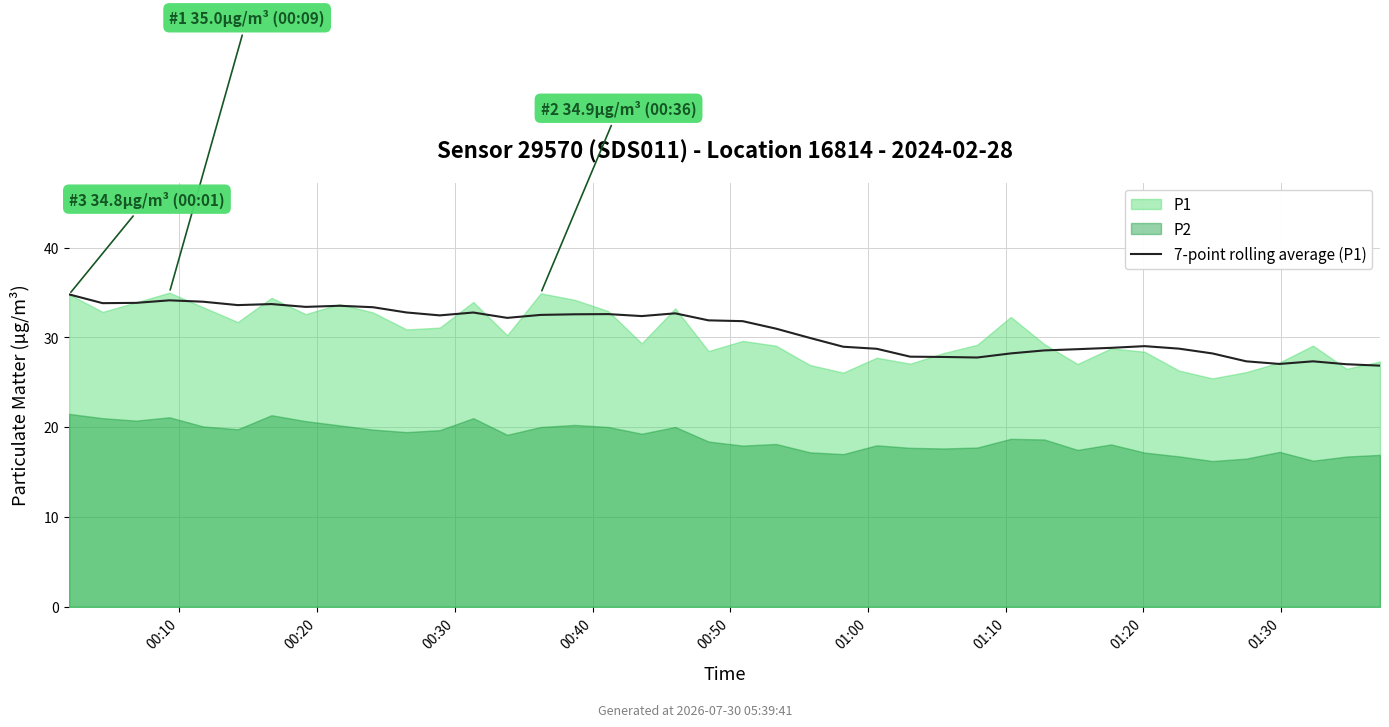

Reading right to left, transcribe all the data shown in this chart.

26.8	27.0	27.3	27.0	27.3	28.2	28.7	29.0	28.8	28.7	28.5	28.2	27.8	27.8	27.8	28.7	29.0	29.9	31.0	31.8	31.9	32.7	32.4	32.6	32.6	32.5	32.2	32.8	32.4	32.8	33.4	33.5	33.4	33.7	33.6	34.0	34.1	33.8	33.8	34.8